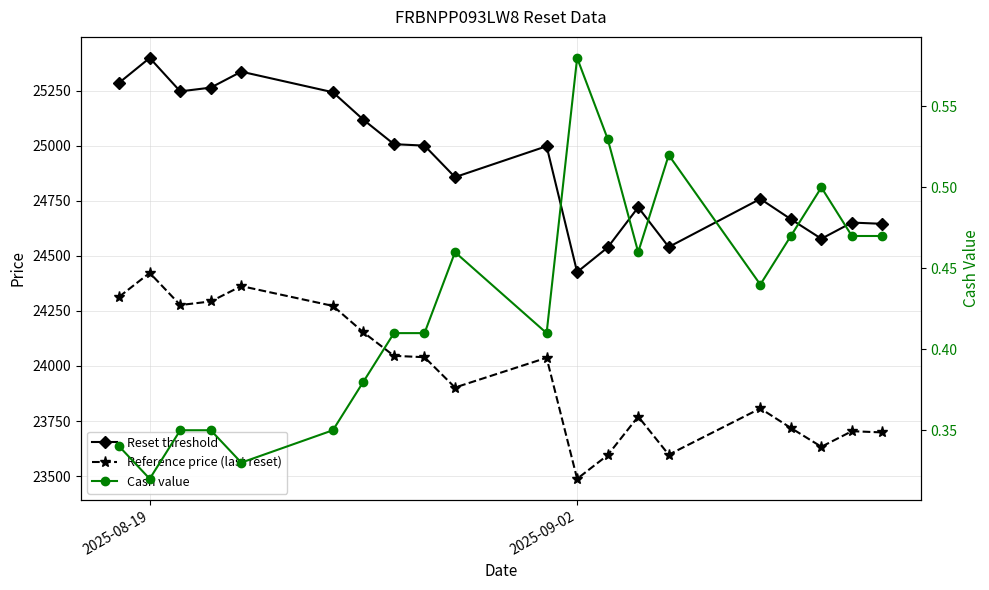

Count the Cash value values in the range 0 to 1.

20